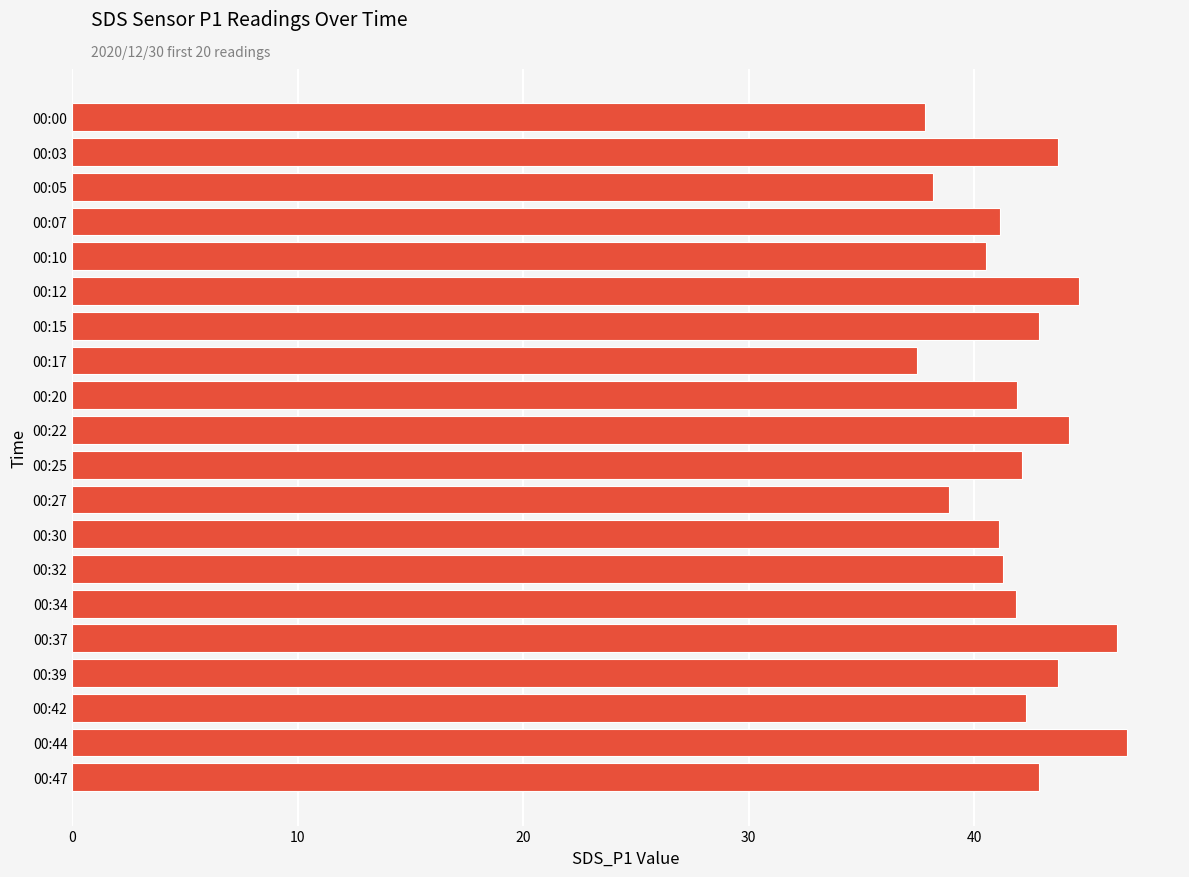

Which label corresponds to the largest value in the chart?

00:44